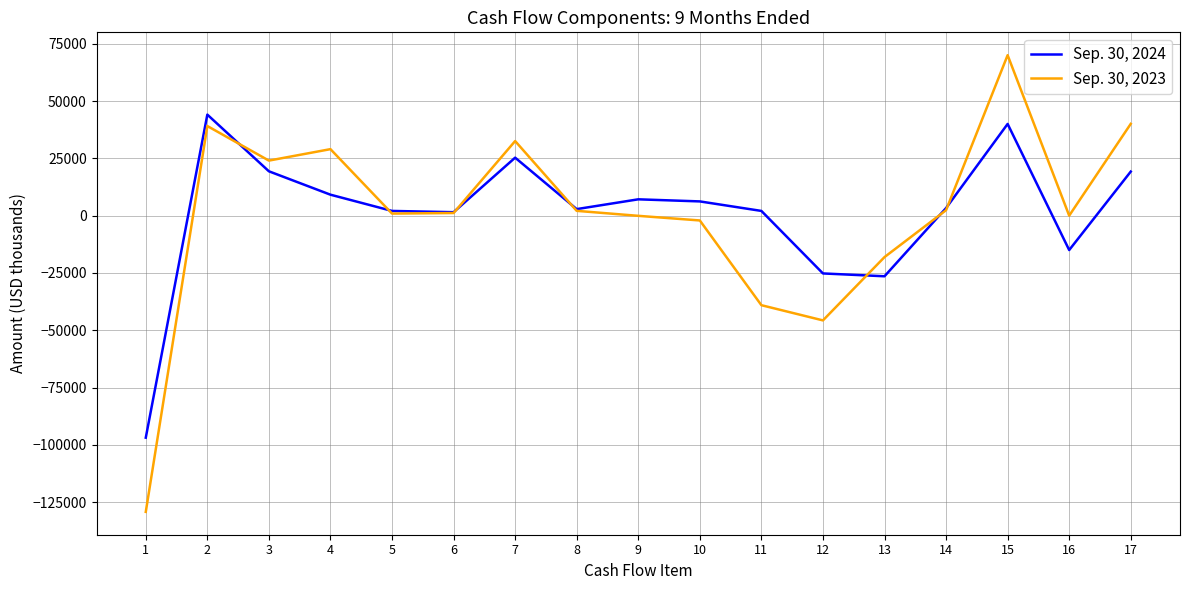

List the series in order of their overall mean, highest first.

Sep. 30, 2024, Sep. 30, 2023